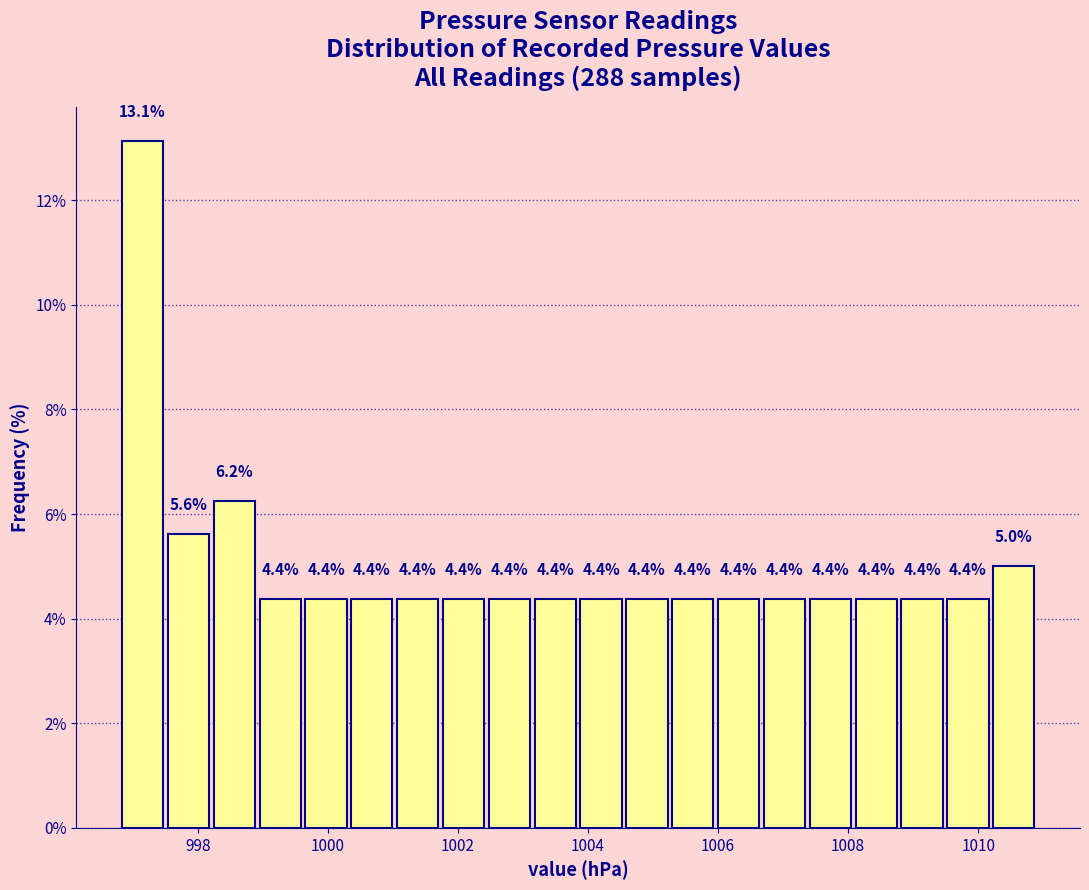

Read against the x-axis, roughly where is the centre of the tallest bar?

997.2